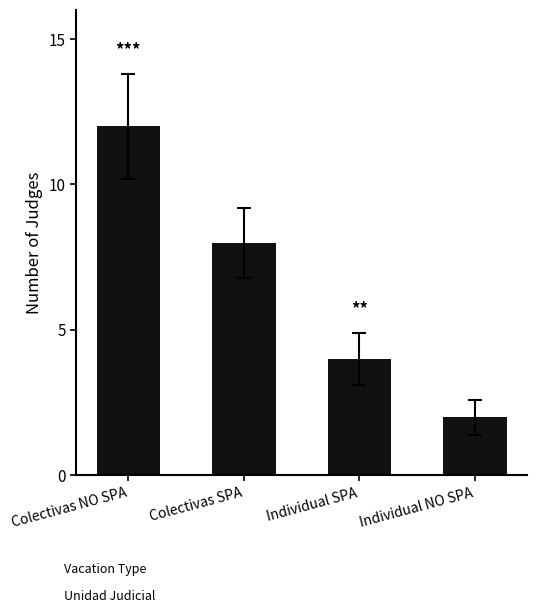

What value does the data have at Colectivas SPA, to the nearest 10?

10